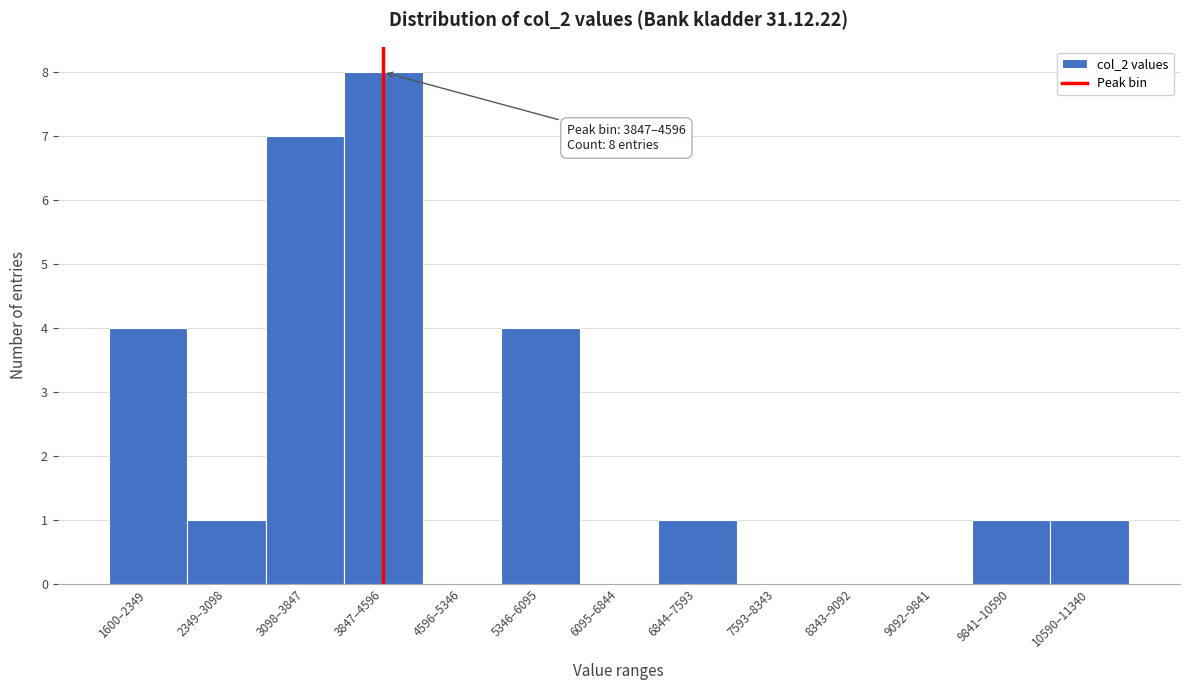

Reading left to right, list all the values displayed in this chart.

1600–2349=4	2349–3098=1	3098–3847=7	3847–4596=8	4596–5346=0	5346–6095=4	6095–6844=0	6844–7593=1	7593–8343=0	8343–9092=0	9092–9841=0	9841–10590=1	10590–11340=1